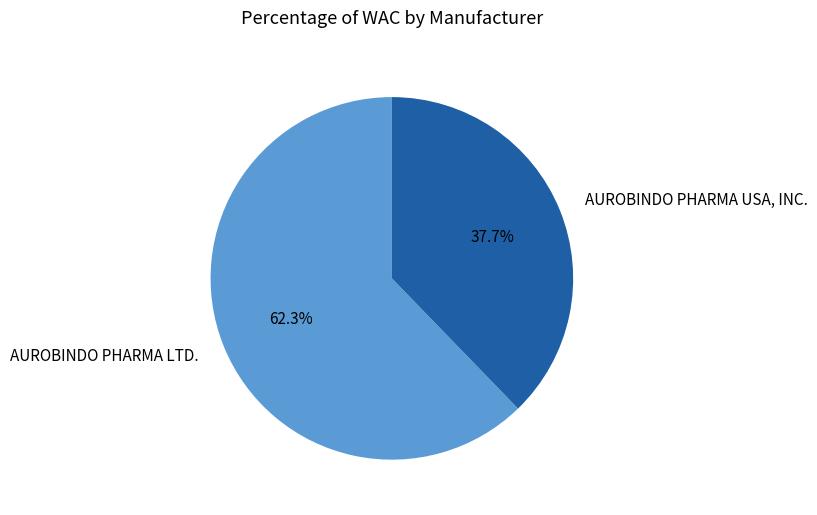

How many slices are in this pie chart?

2